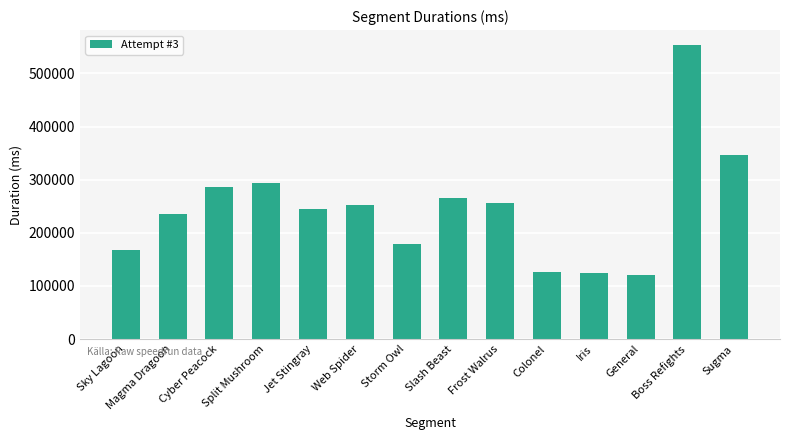

Which label corresponds to the largest value in the chart?

Boss Refights